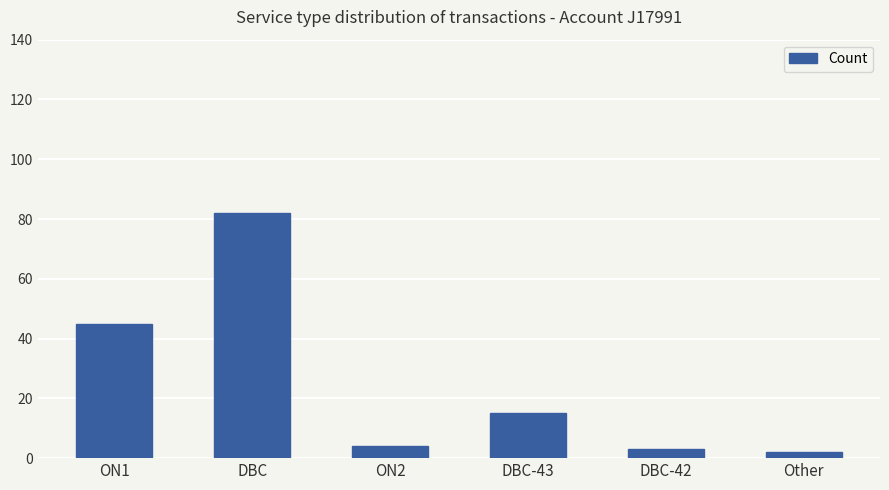

The value at ON1 is 45. True or false?

True